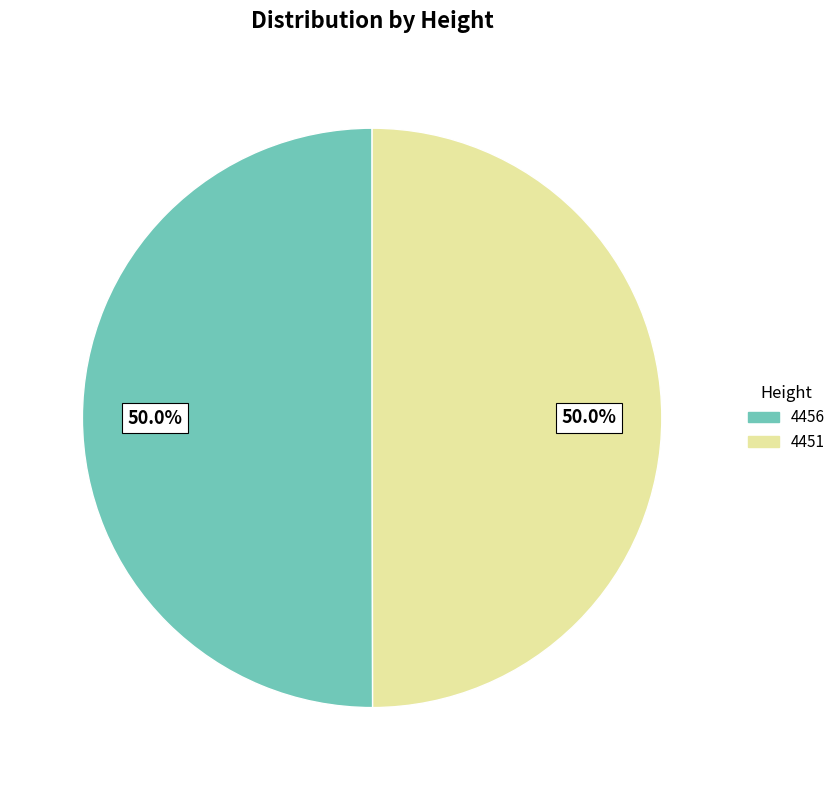

How much of the chart is everything except 4456?

50.0%